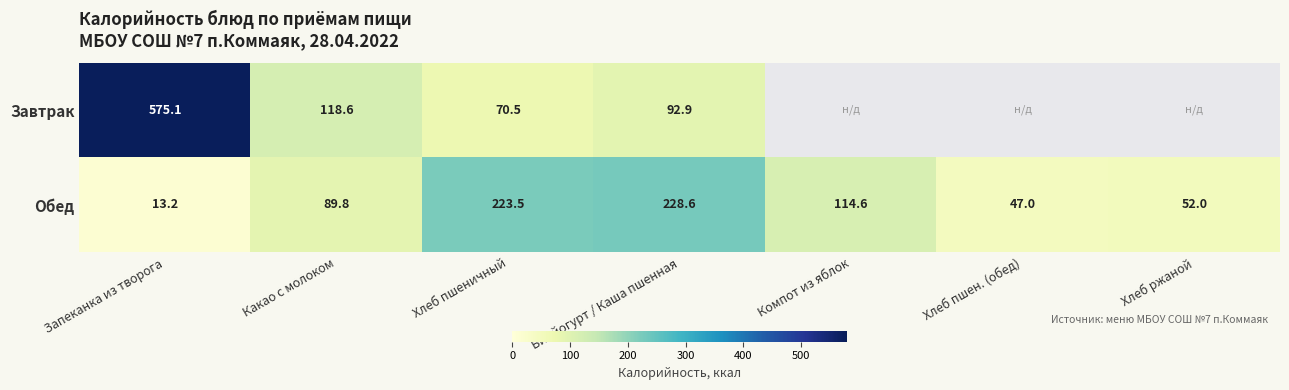

At which label does Обед first exceed 89?

Какао с молоком